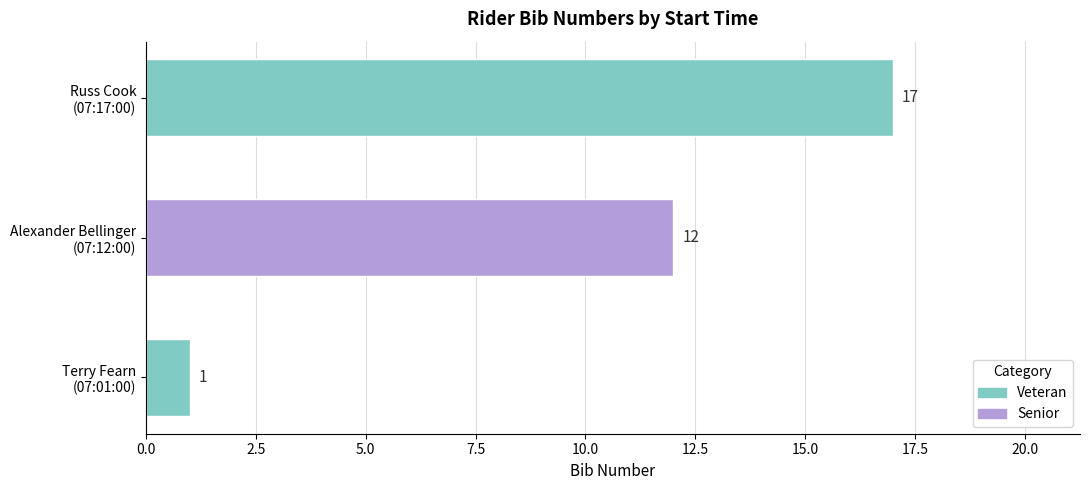

How many bars are there in total?

3